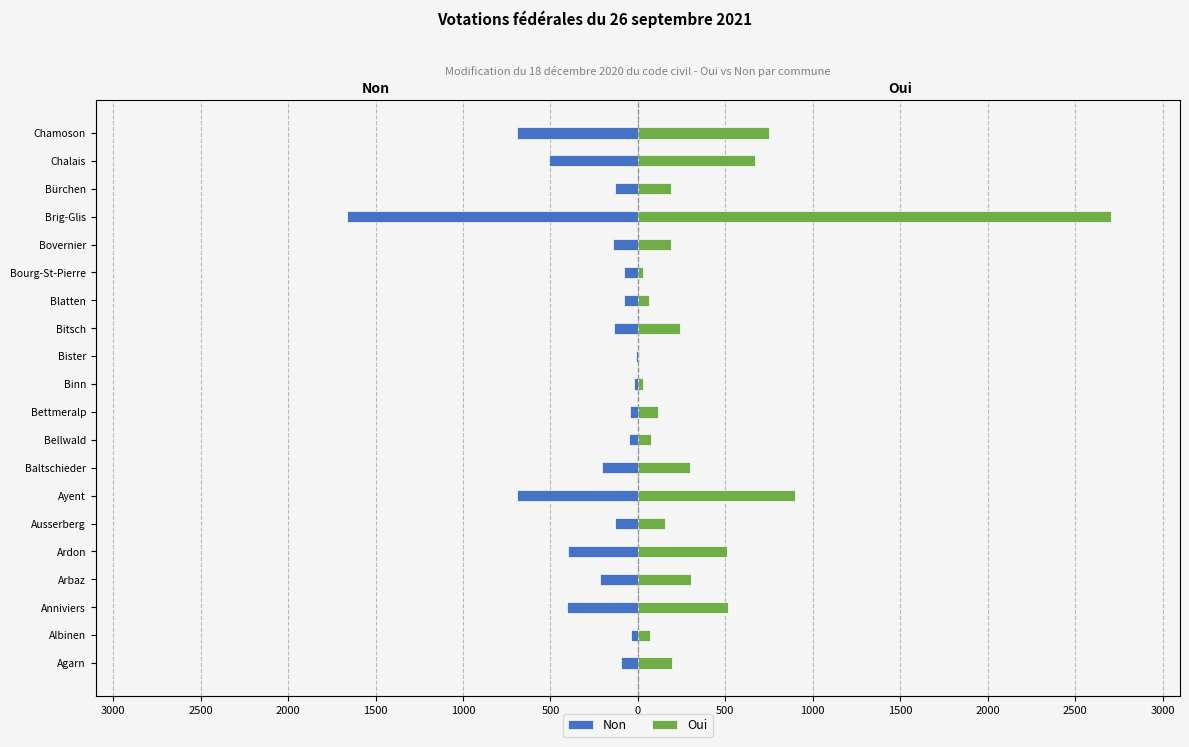

List the series in order of their peak value, lowest first.

Non, Oui